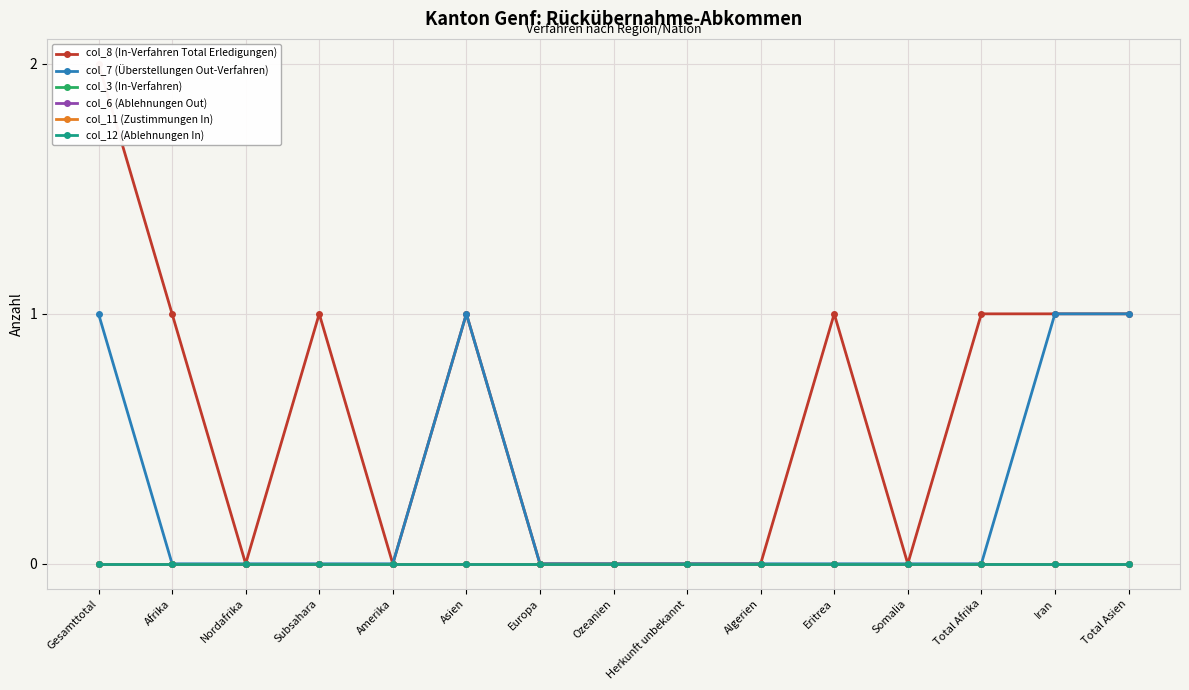

Which category has the lowest value across all series?

Nordafrika